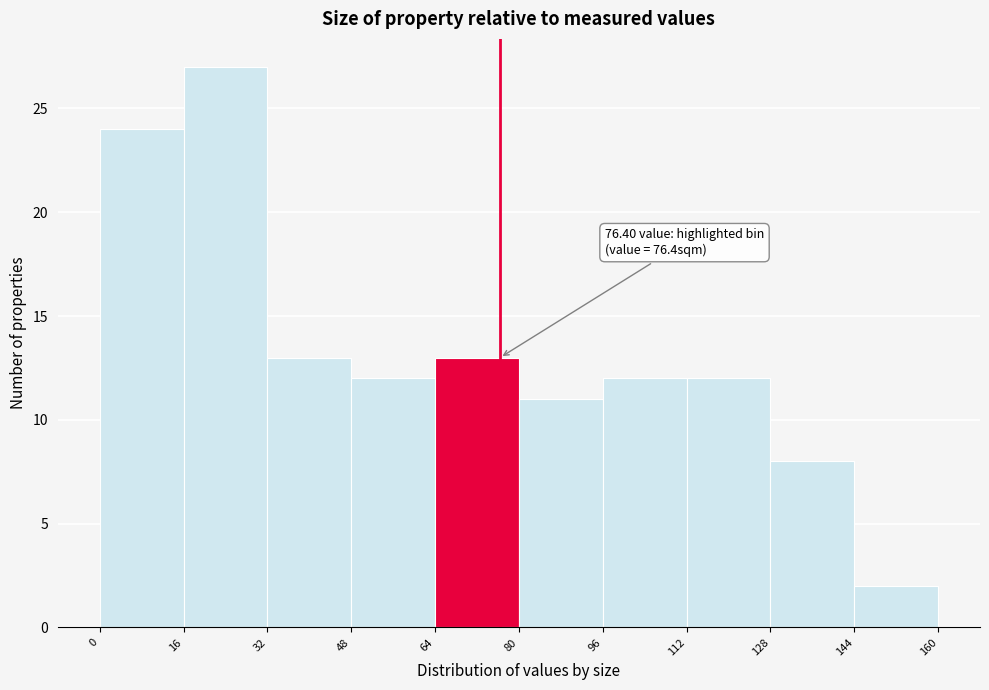

Which range on the x-axis has the tallest bar?

16 to 32